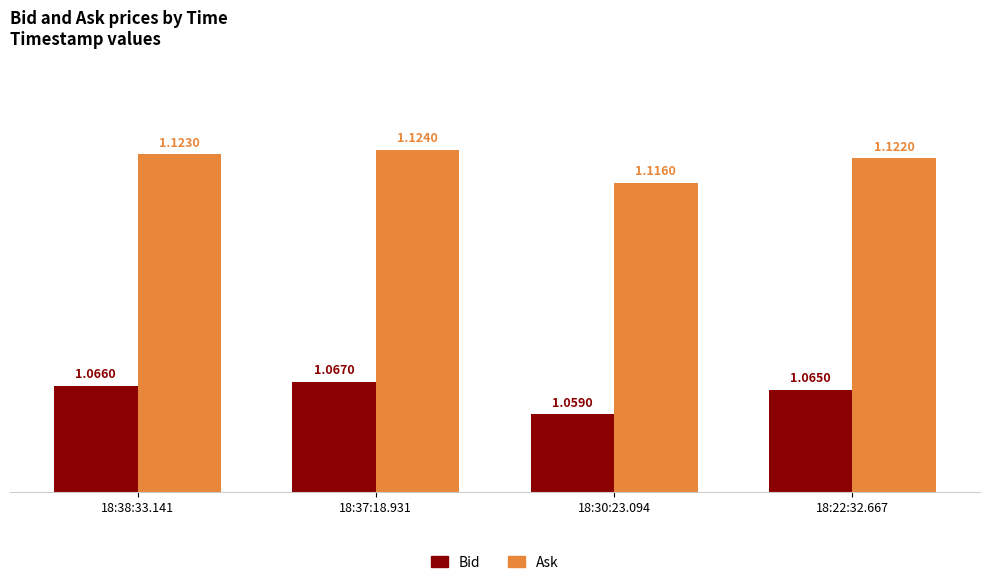

Count the Ask values in the range 1 to 2.

4